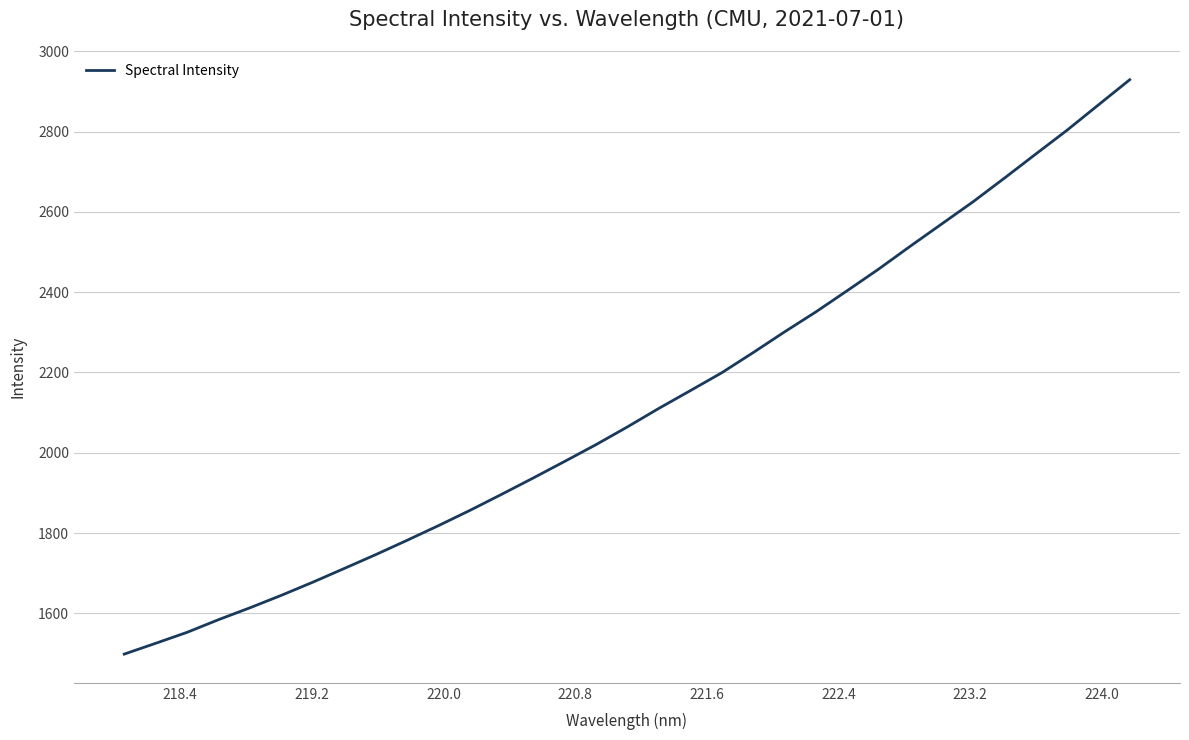

What is the greatest value displayed?

2929.2